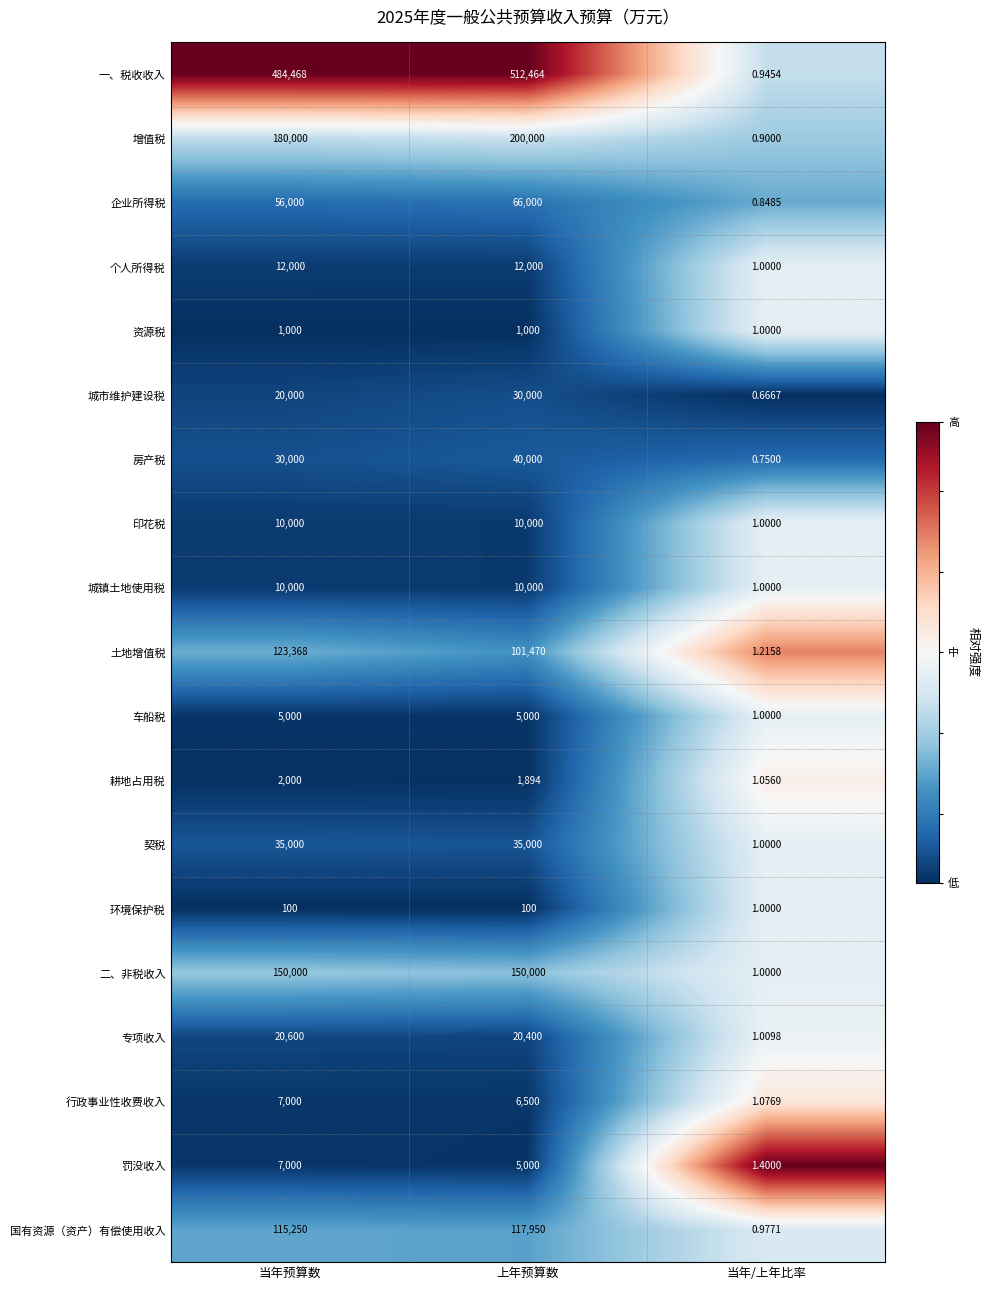

At which category is the sum across all series the highest?

上年预算数